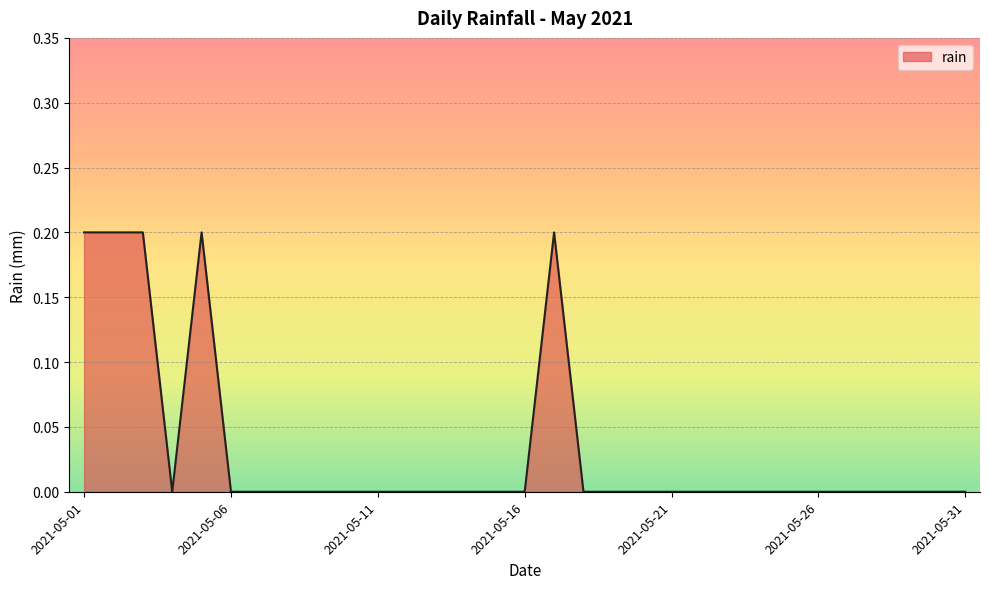

Reading right to left, list all the values displayed in this chart.

0.0	0.0	0.0	0.0	0.0	0.0	0.0	0.0	0.0	0.0	0.0	0.0	0.0	0.0	0.2	0.0	0.0	0.0	0.0	0.0	0.0	0.0	0.0	0.0	0.0	0.0	0.2	0.0	0.2	0.2	0.2